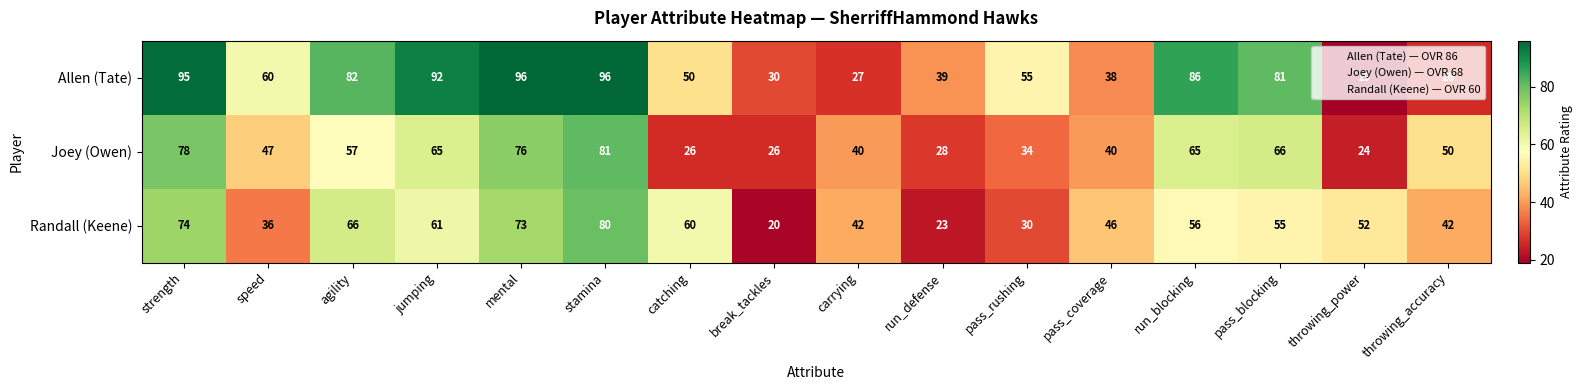

How many categories are shown in the chart?

16